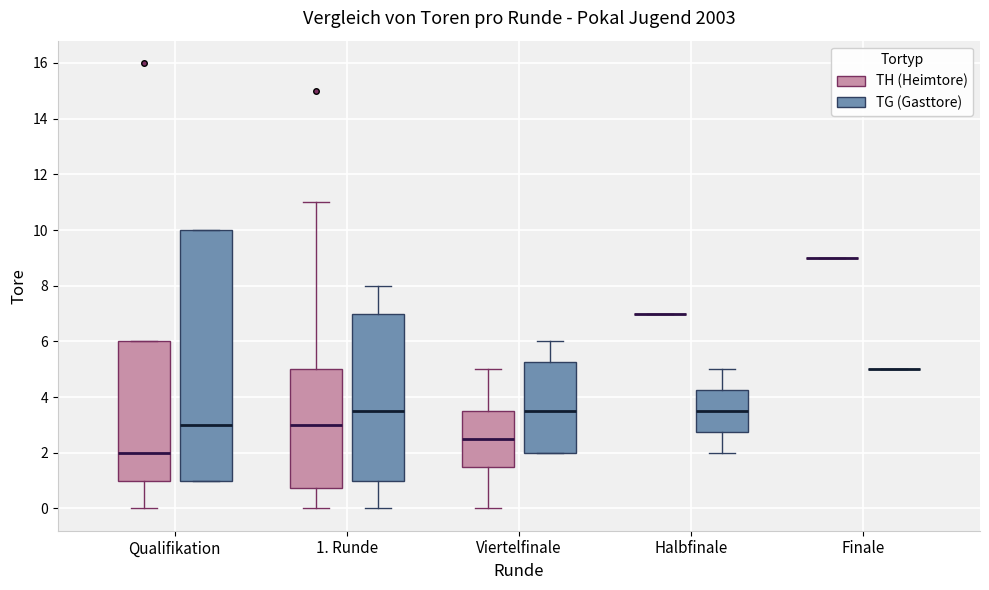

Reading left to right, read every box against the y-axis: the position of its median line, the range the box covers, and the ends of its whiskers. The values are not printed on the chart, so give them approximately, as read against the axis.

Qualifikation (TH (Heimtore)): median 2.0, box 1.0 to 6.0, whiskers 0.0 to 6.0
Qualifikation (TG (Gasttore)): median 3.0, box 1.0 to 10.0, whiskers 1.0 to 10.0
1. Runde (TH (Heimtore)): median 3.0, box 0.8 to 5.0, whiskers 0.0 to 11.0
1. Runde (TG (Gasttore)): median 3.6, box 1.0 to 7.0, whiskers 0.0 to 8.0
Viertelfinale (TH (Heimtore)): median 2.6, box 1.6 to 3.6, whiskers 0.0 to 5.0
Viertelfinale (TG (Gasttore)): median 3.6, box 2.0 to 5.2, whiskers 2.0 to 6.0
Halbfinale (TH (Heimtore)): box collapsed to a line at 7.0, whiskers 7.0 to 7.0
Halbfinale (TG (Gasttore)): median 3.6, box 2.8 to 4.2, whiskers 2.0 to 5.0
Finale (TH (Heimtore)): box collapsed to a line at 9.0, whiskers 9.0 to 9.0
Finale (TG (Gasttore)): box collapsed to a line at 5.0, whiskers 5.0 to 5.0